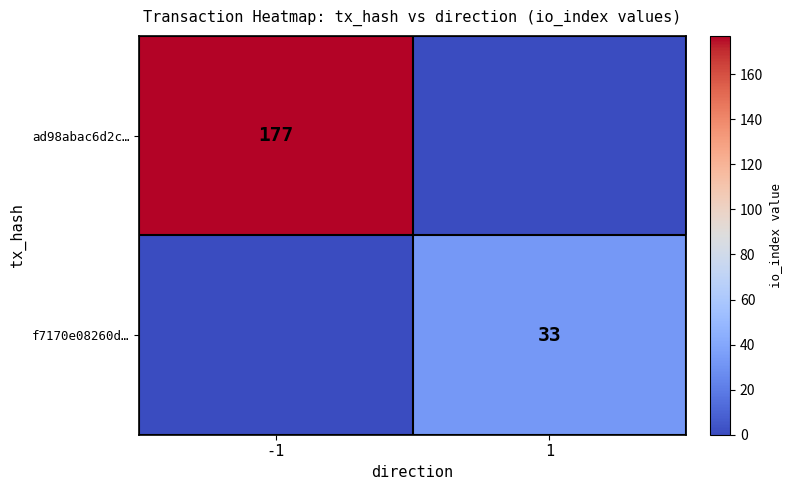

Is it true that ad98abac6d2c… equals 46 at -1?

False